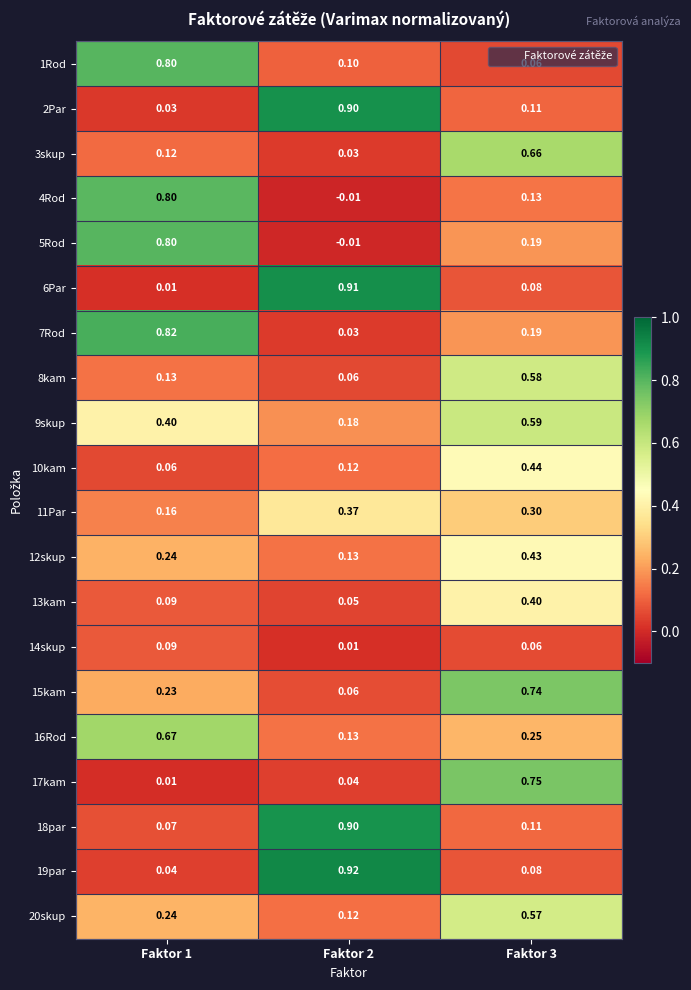

Count the number of data series in this chart.

20